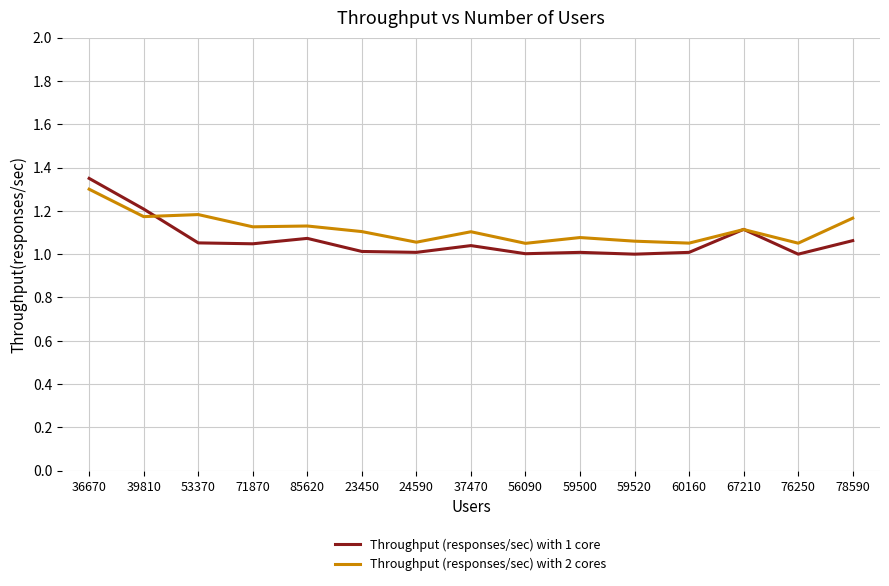

Which series ends up on top after the final intersection of Throughput (responses/sec) with 2 cores and Throughput (responses/sec) with 1 core?

Throughput (responses/sec) with 2 cores